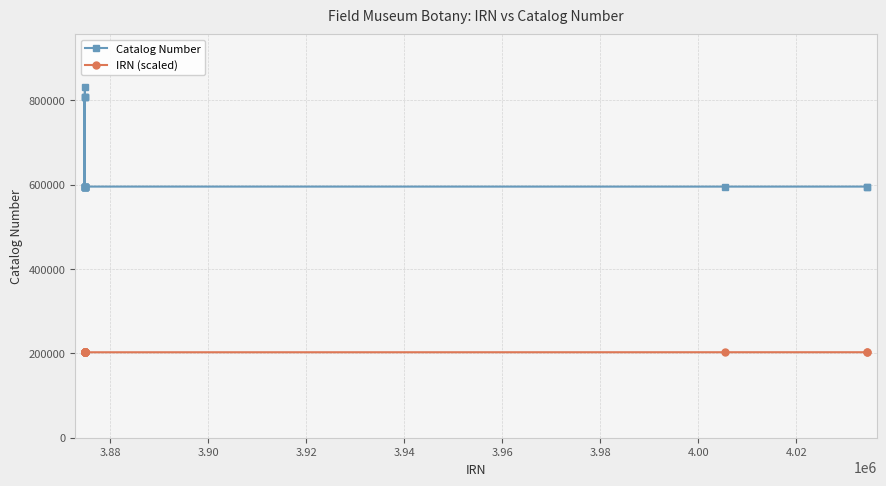

What is the difference between the maximum and minimum values in the Catalog Number series?

236669.0